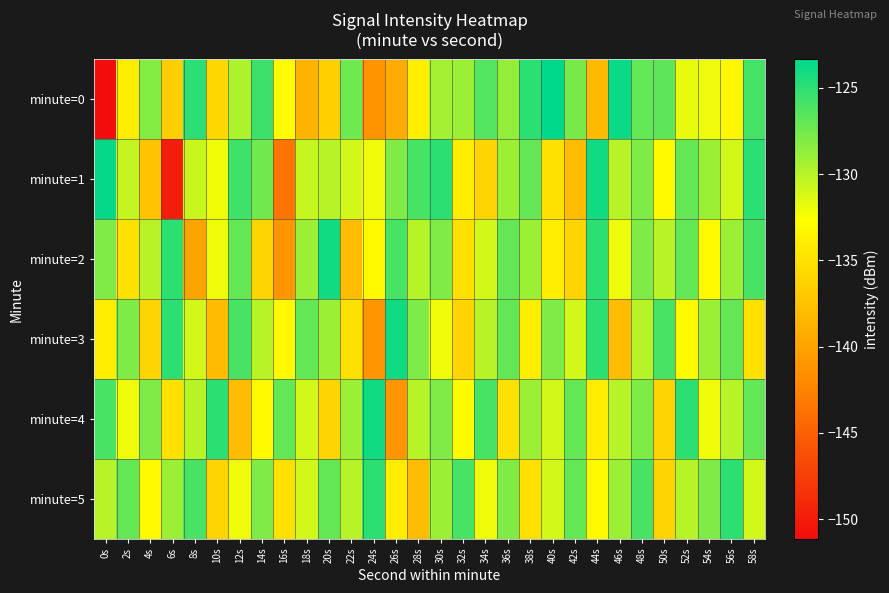

Count the number of categories in the chart.

30